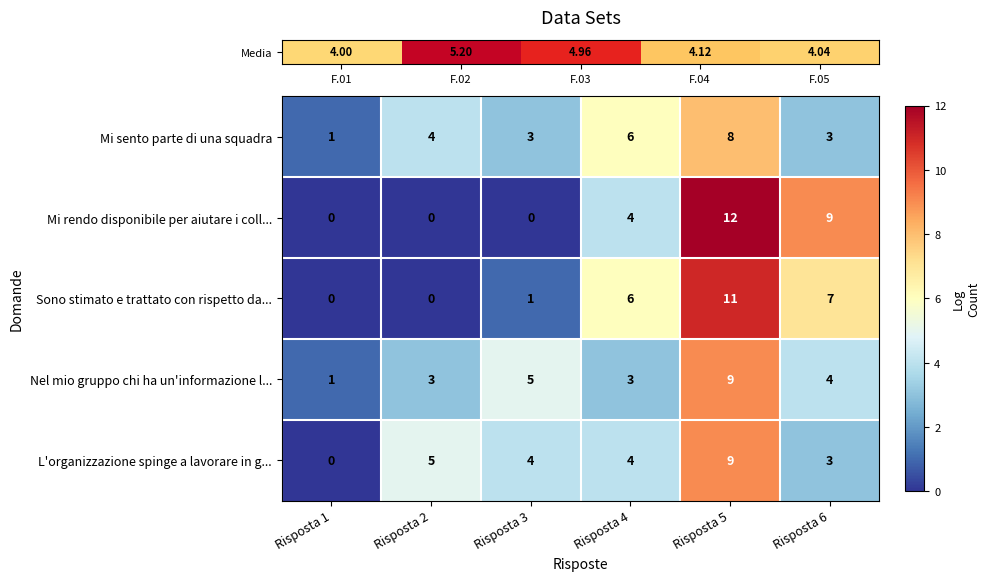

The row_1 series shows 2 at Risposta 4. True or false?

False